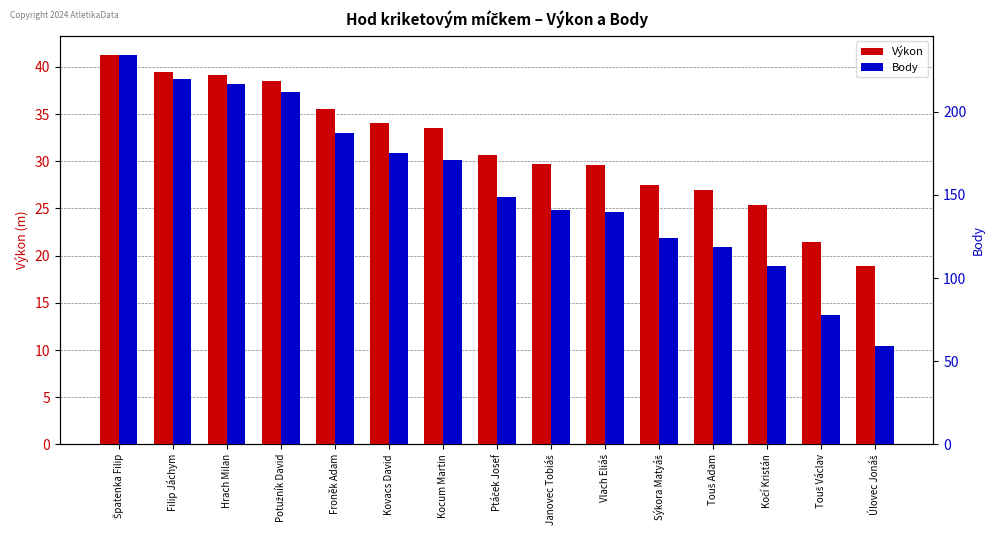

What is the label of the 9th bar from the left?

Janovec Tobiáš